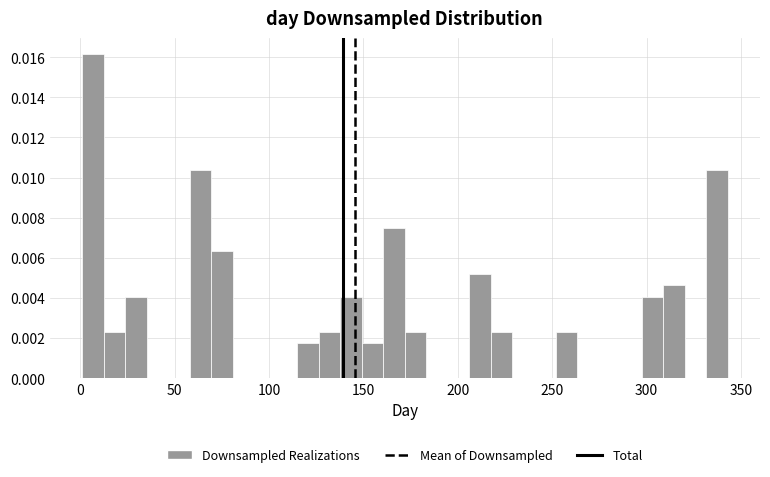

Around what value on the x-axis is the tallest bar? Give the approximate position of its centre, as read against the axis.

5